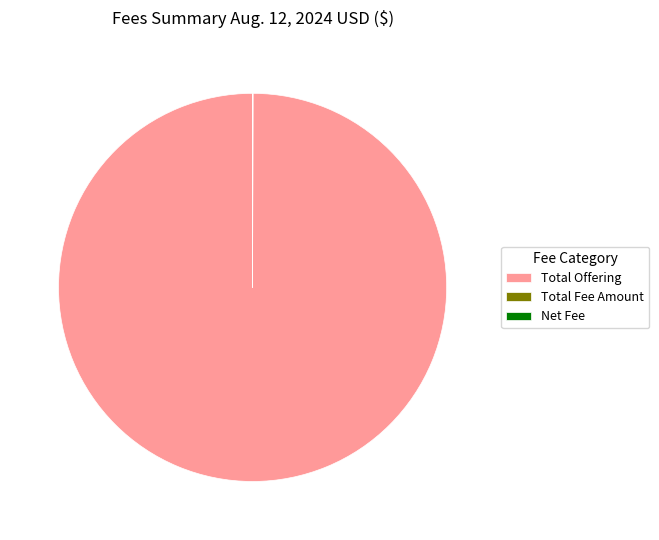

Which slice is the largest?

Total Offering